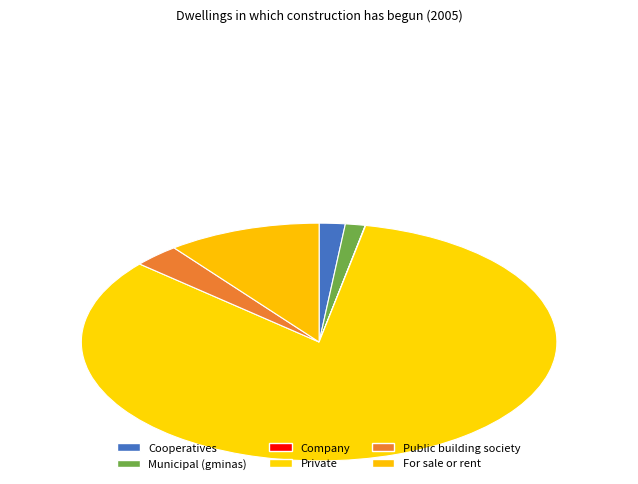

Rank the categories by value from lowest to highest.

Company, Municipal (gminas), Cooperatives, Public building society, For sale or rent, Private